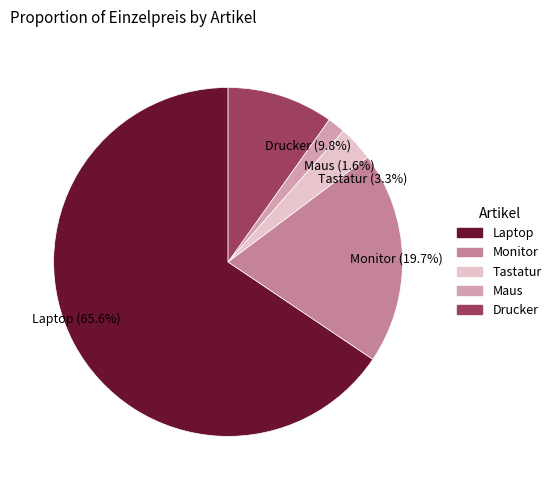

What percentage is the Maus slice, to the nearest percent?

2%